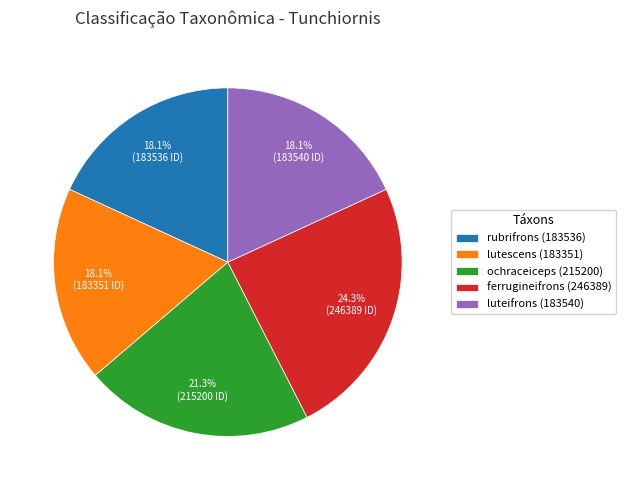

How much of the chart is everything except ferrugineifrons (246389)?

75.7%